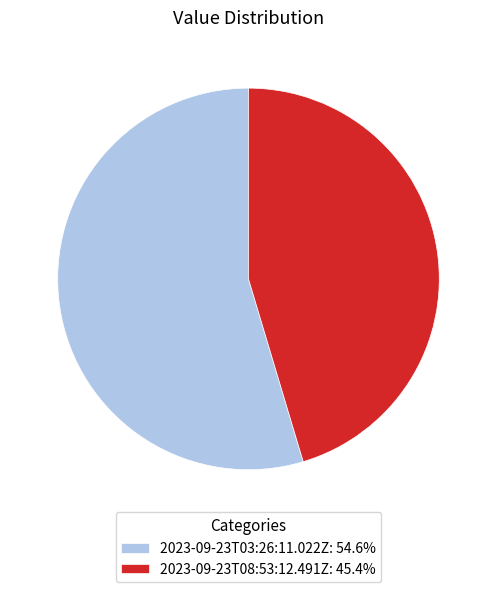

Which has a higher value, 2023-09-23T08:53:12.491Z or 2023-09-23T03:26:11.022Z?

2023-09-23T03:26:11.022Z